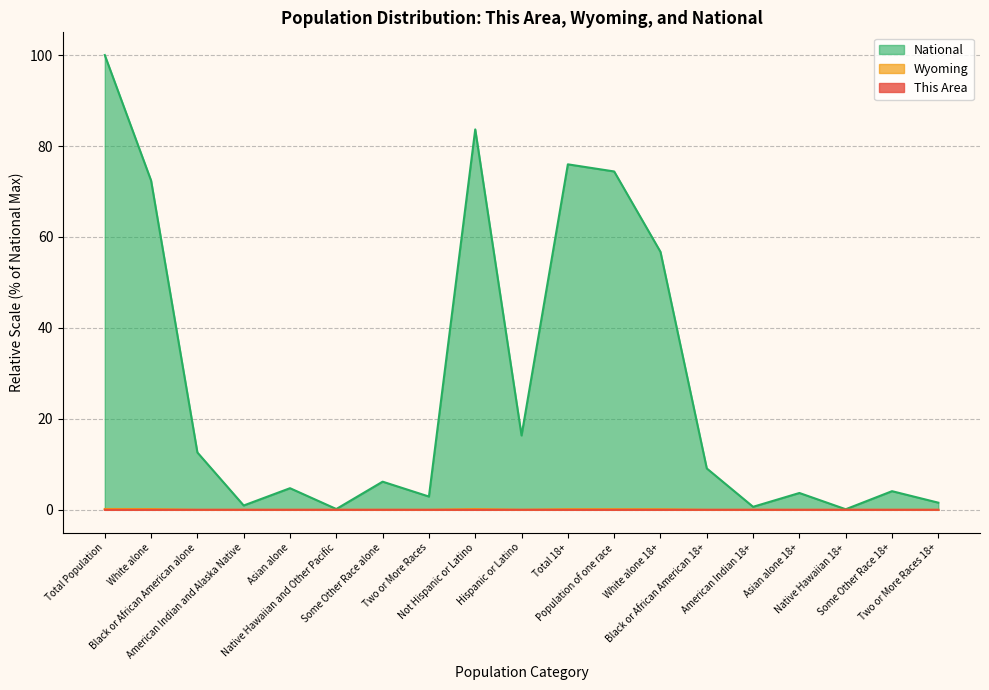

The This Area series shows 0.0 at Black or African American alone. True or false?

True